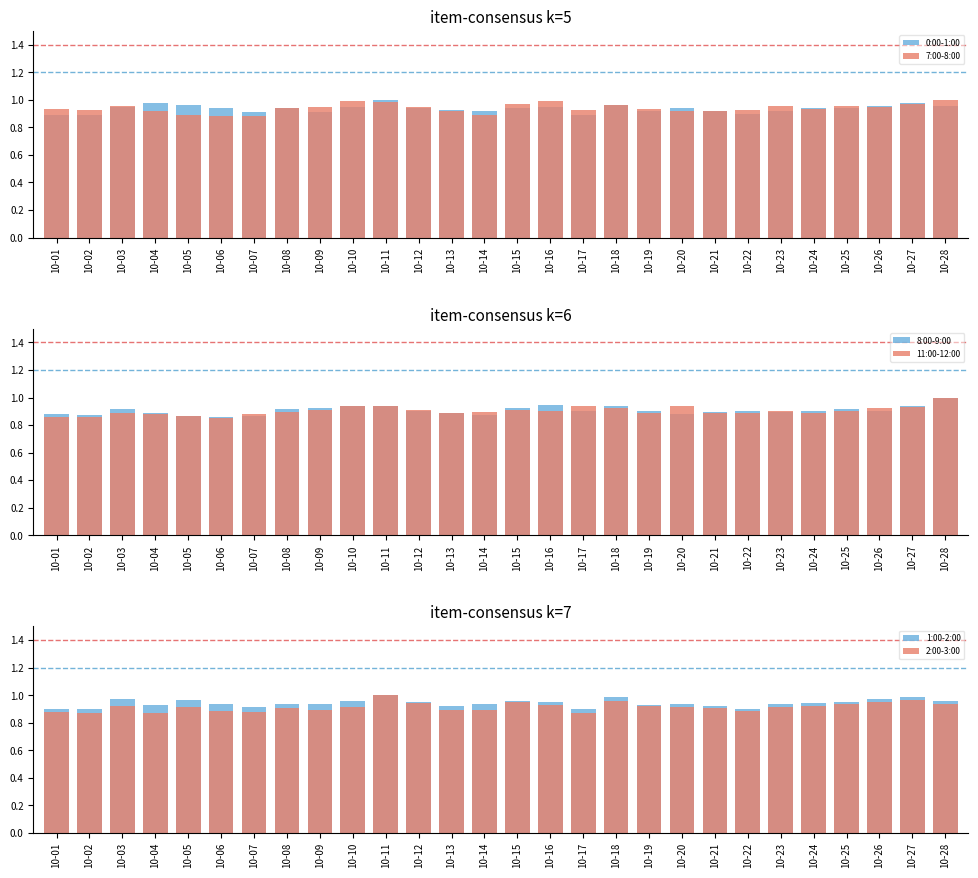

Reading left to right, extract all data points from this chart.

0:00-1:00: 10-01=0.9	10-02=0.9	10-03=0.9	10-04=1.0	10-05=1.0	10-06=0.9	10-07=0.9	10-08=0.9	10-09=0.9	10-10=1.0	10-11=1.0	10-12=0.9	10-13=0.9	10-14=0.9	10-15=0.9	10-16=0.9	10-17=0.9	10-18=1.0	10-19=0.9	10-20=0.9	10-21=0.9	10-22=0.9	10-23=0.9	10-24=0.9	10-25=0.9	10-26=1.0	10-27=1.0	10-28=1.0
7:00-8:00: 10-01=0.9	10-02=0.9	10-03=1.0	10-04=0.9	10-05=0.9	10-06=0.9	10-07=0.9	10-08=0.9	10-09=1.0	10-10=1.0	10-11=1.0	10-12=1.0	10-13=0.9	10-14=0.9	10-15=1.0	10-16=1.0	10-17=0.9	10-18=1.0	10-19=0.9	10-20=0.9	10-21=0.9	10-22=0.9	10-23=1.0	10-24=0.9	10-25=1.0	10-26=1.0	10-27=1.0	10-28=1.0
8:00-9:00: 10-01=0.9	10-02=0.9	10-03=0.9	10-04=0.9	10-05=0.9	10-06=0.9	10-07=0.9	10-08=0.9	10-09=0.9	10-10=0.9	10-11=0.9	10-12=0.9	10-13=0.9	10-14=0.9	10-15=0.9	10-16=0.9	10-17=0.9	10-18=0.9	10-19=0.9	10-20=0.9	10-21=0.9	10-22=0.9	10-23=0.9	10-24=0.9	10-25=0.9	10-26=0.9	10-27=0.9	10-28=1.0
11:00-12:00: 10-01=0.9	10-02=0.9	10-03=0.9	10-04=0.9	10-05=0.9	10-06=0.9	10-07=0.9	10-08=0.9	10-09=0.9	10-10=0.9	10-11=0.9	10-12=0.9	10-13=0.9	10-14=0.9	10-15=0.9	10-16=0.9	10-17=0.9	10-18=0.9	10-19=0.9	10-20=0.9	10-21=0.9	10-22=0.9	10-23=0.9	10-24=0.9	10-25=0.9	10-26=0.9	10-27=0.9	10-28=1.0
1:00-2:00: 10-01=0.9	10-02=0.9	10-03=1.0	10-04=0.9	10-05=1.0	10-06=0.9	10-07=0.9	10-08=0.9	10-09=0.9	10-10=1.0	10-11=1.0	10-12=0.9	10-13=0.9	10-14=0.9	10-15=1.0	10-16=1.0	10-17=0.9	10-18=1.0	10-19=0.9	10-20=0.9	10-21=0.9	10-22=0.9	10-23=0.9	10-24=0.9	10-25=0.9	10-26=1.0	10-27=1.0	10-28=1.0
2:00-3:00: 10-01=0.9	10-02=0.9	10-03=0.9	10-04=0.9	10-05=0.9	10-06=0.9	10-07=0.9	10-08=0.9	10-09=0.9	10-10=0.9	10-11=1.0	10-12=0.9	10-13=0.9	10-14=0.9	10-15=1.0	10-16=0.9	10-17=0.9	10-18=1.0	10-19=0.9	10-20=0.9	10-21=0.9	10-22=0.9	10-23=0.9	10-24=0.9	10-25=0.9	10-26=1.0	10-27=1.0	10-28=0.9